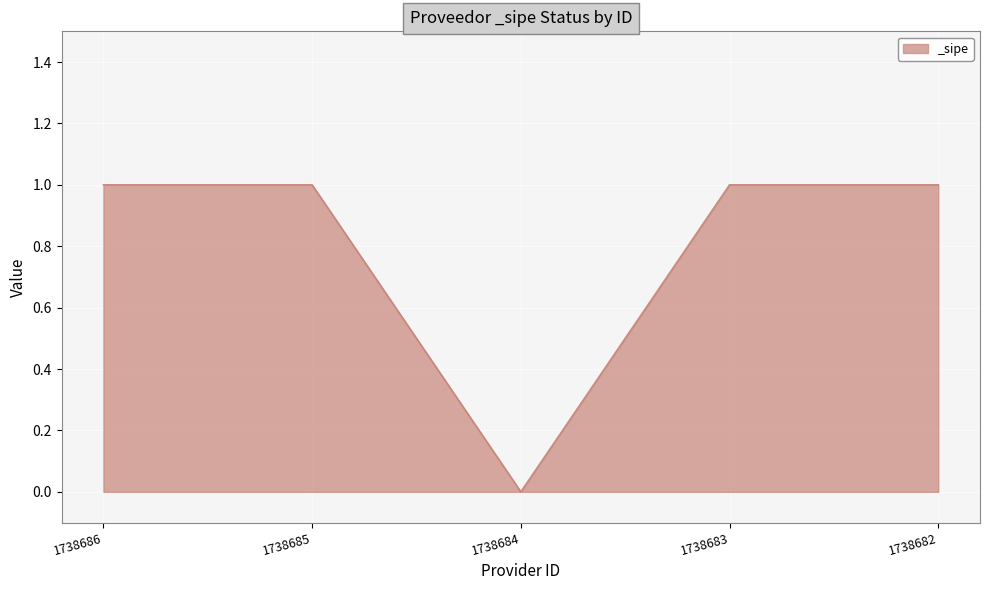

The chart shows a value of 0 at 1738686. True or false?

False